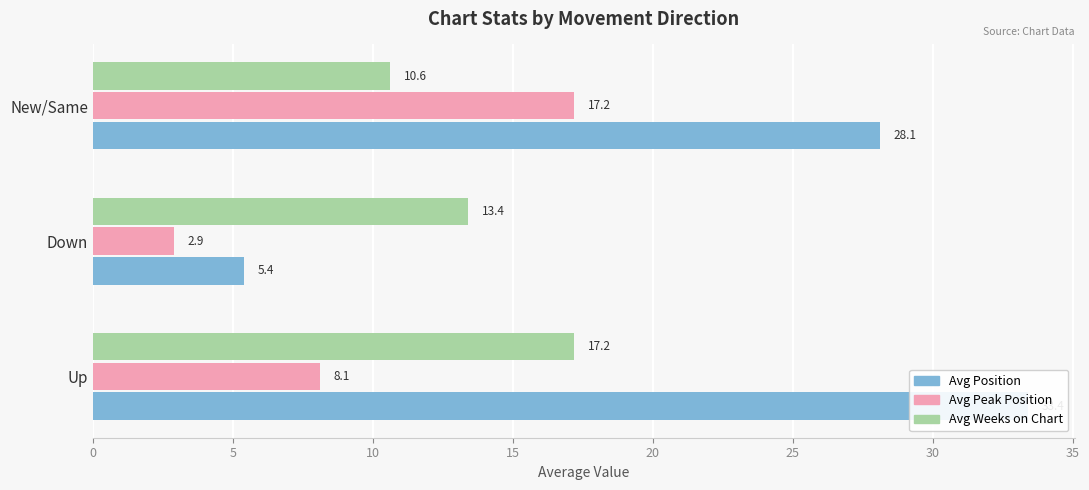

Rank the series at Up from lowest to highest value.

Avg Peak Position, Avg Weeks on Chart, Avg Position